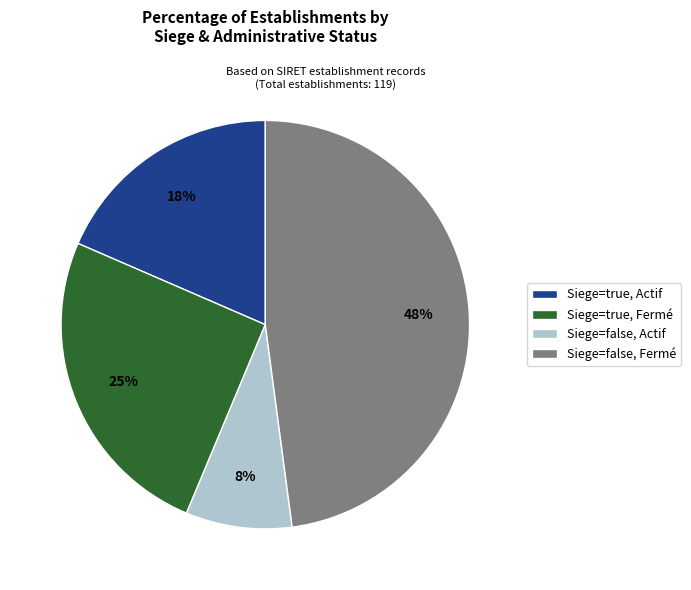

True or false: Siege=true, Actif accounts for 18% of the total.

True